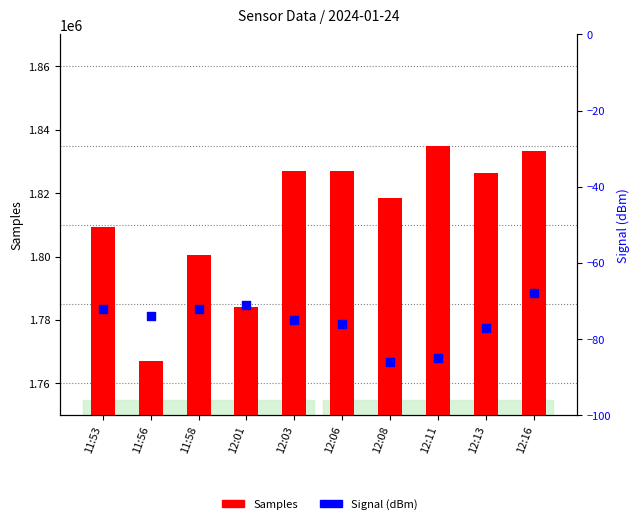

What are all the series names shown in the legend?

Samples, Signal